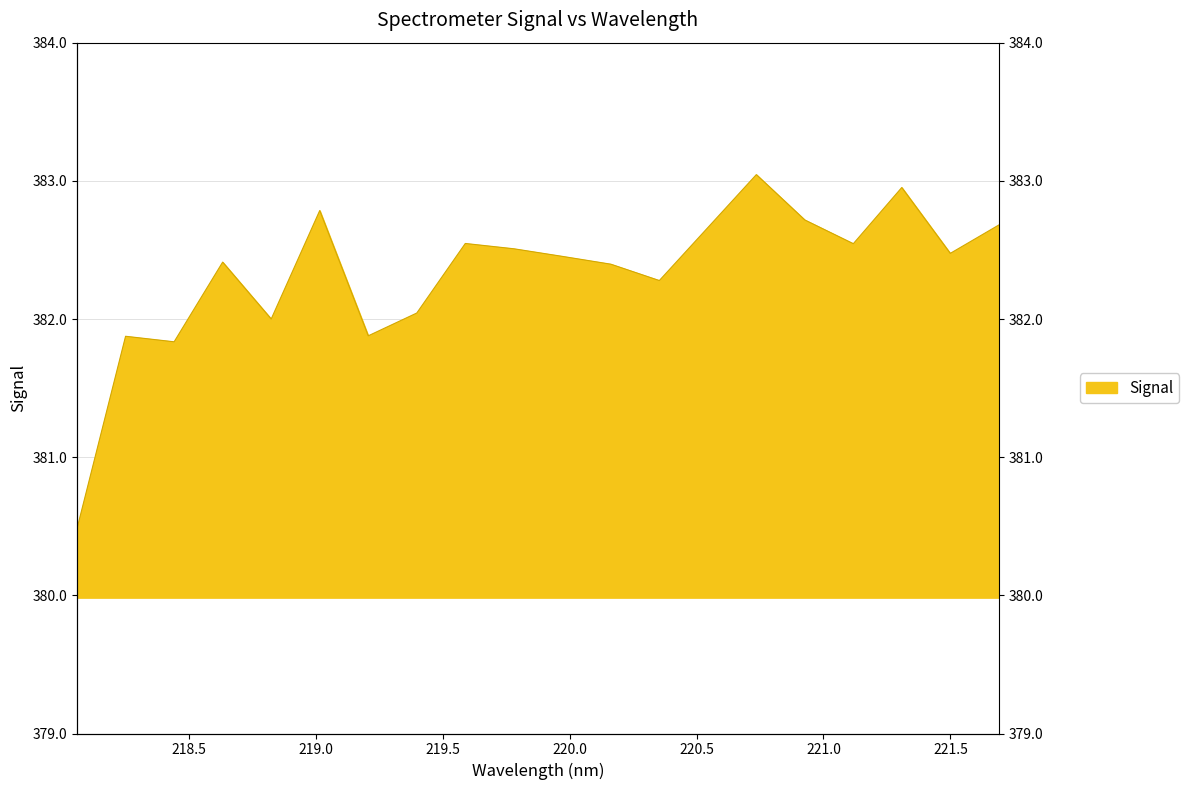

What is the difference between the maximum and minimum values?

2.6